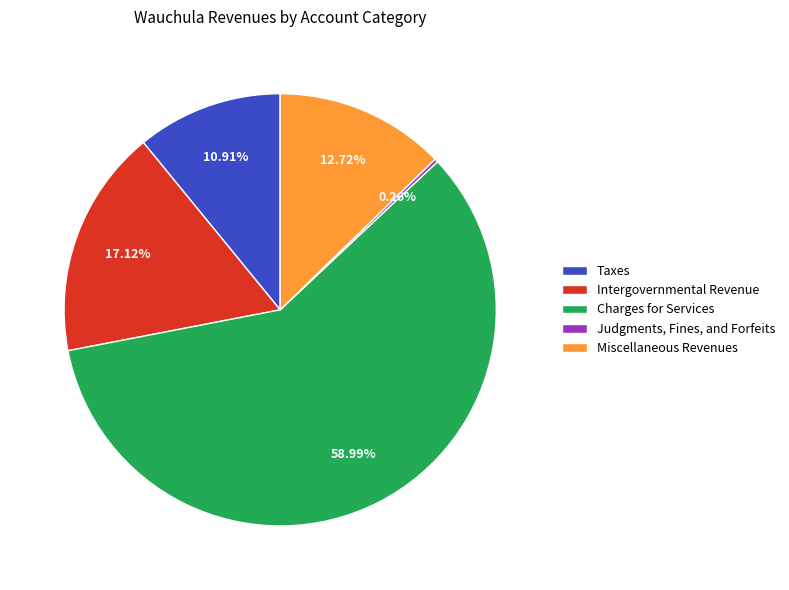

To the nearest percent, what is the difference between the Charges for Services and Intergovernmental Revenue slice percentages?

42%